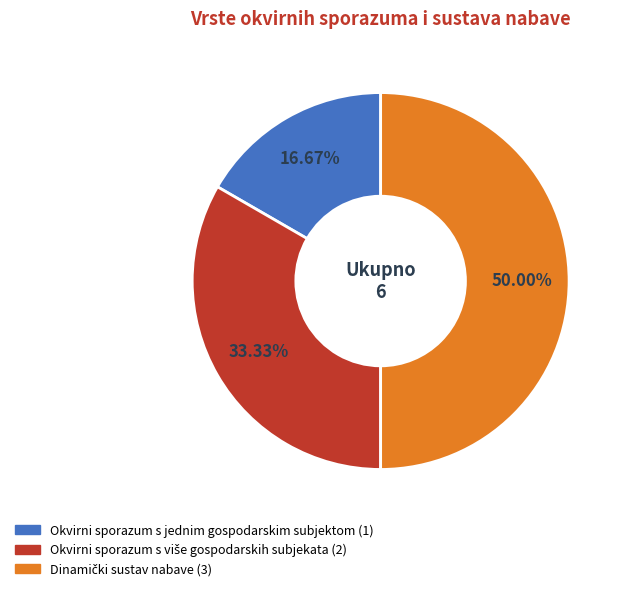

What is the smallest slice in the pie chart?

Okvirni sporazum s jednim gospodarskim subjektom